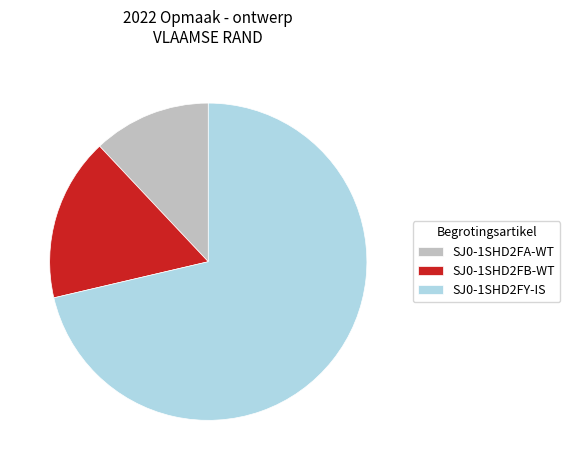

Which has a higher value, SJ0-1SHD2FB-WT or SJ0-1SHD2FY-IS?

SJ0-1SHD2FY-IS